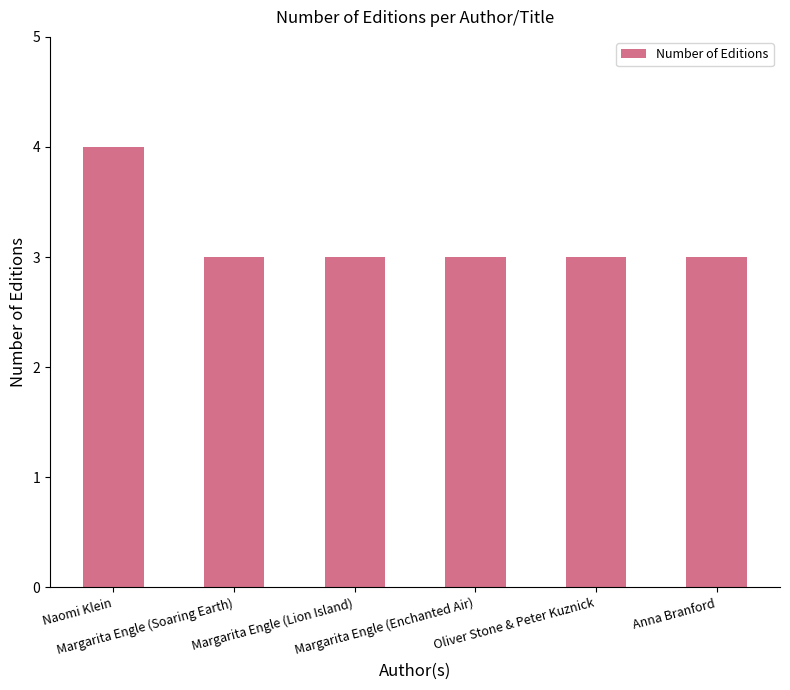

What is the minimum value shown in the chart?

3